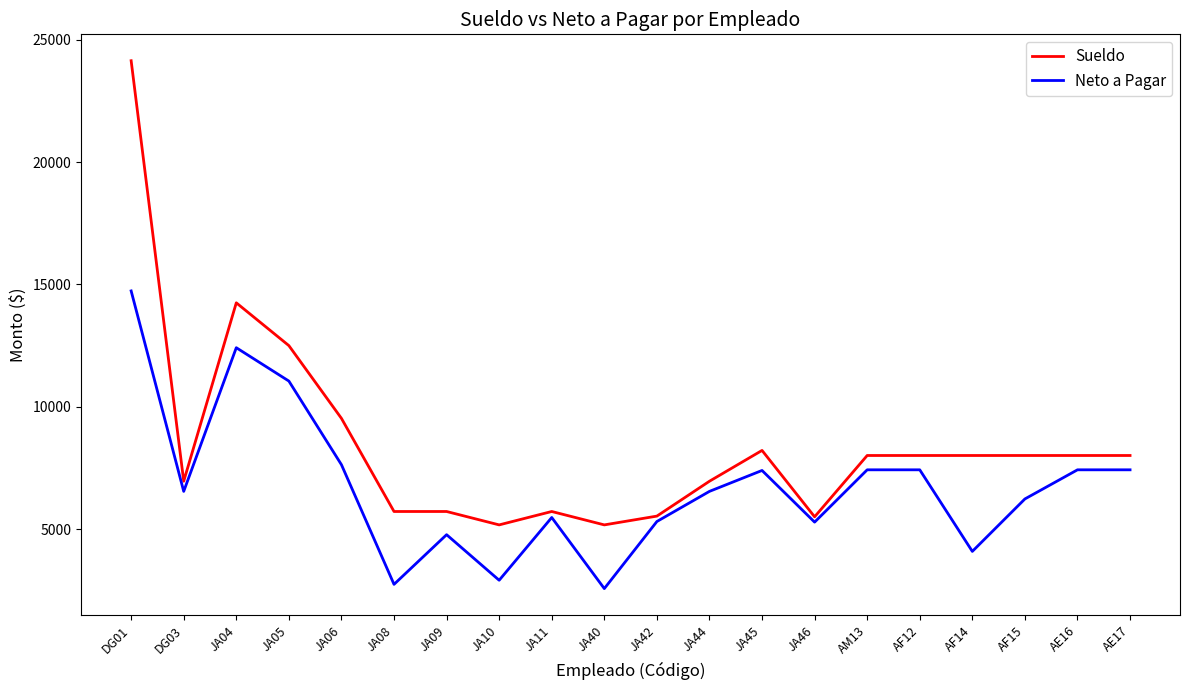

True or false: Neto a Pagar and Sueldo intersect in this chart.

False